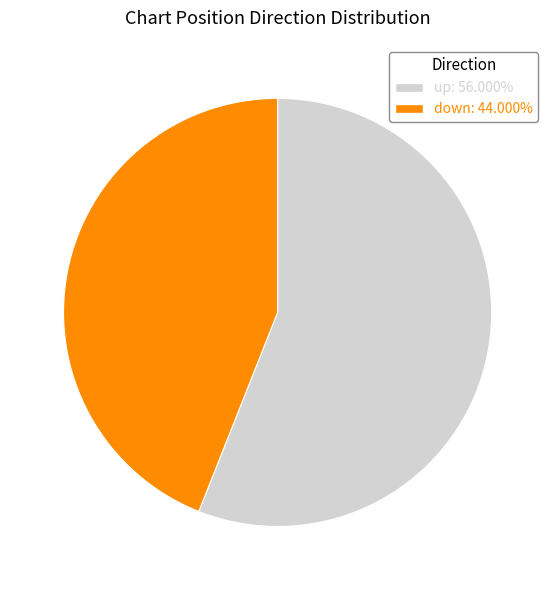

Which has a higher value, down or up?

up